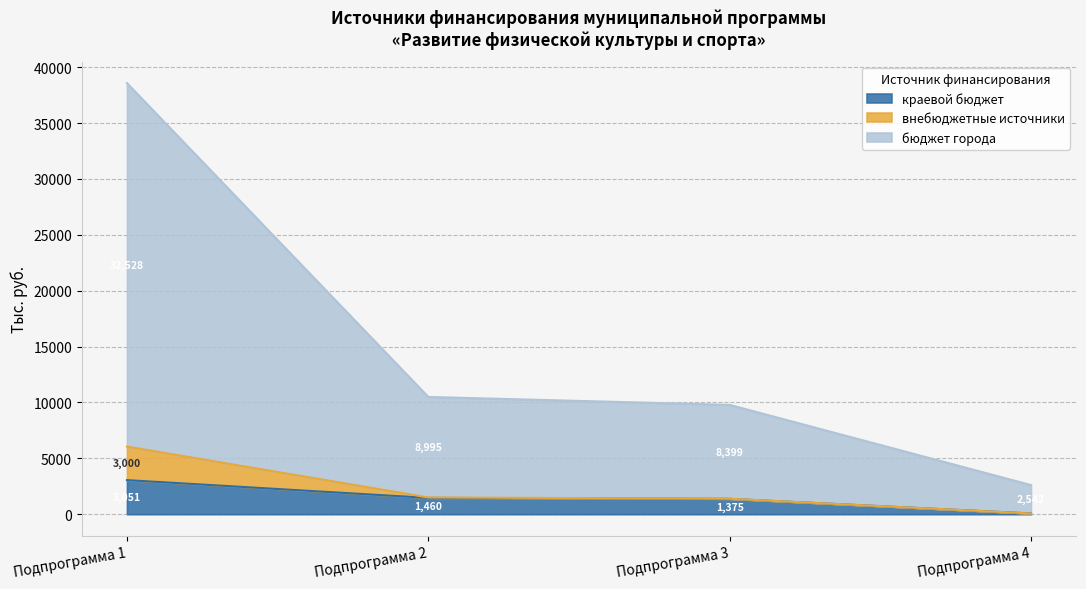

What is the average value of the краевой бюджет series?

1488.5